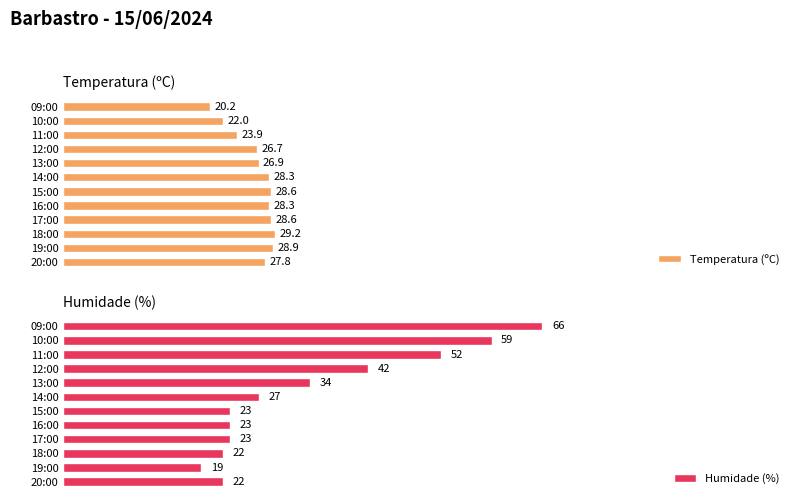

What is the highest value of the Humidade (%) series?

66.0